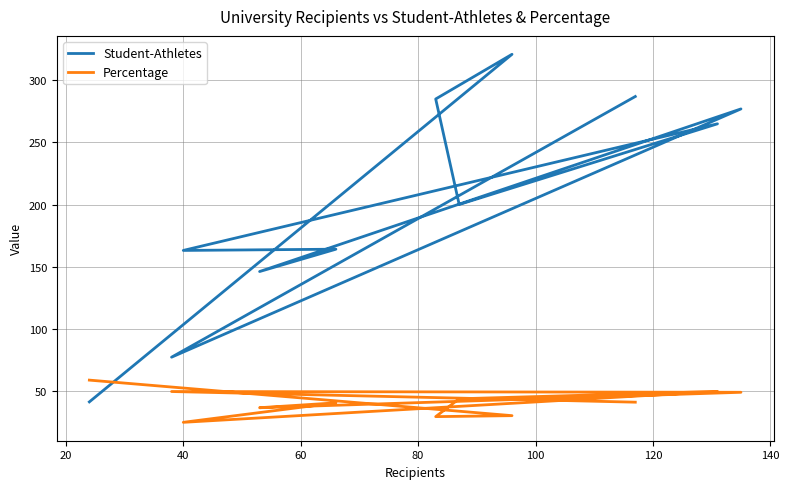

The Percentage series shows 49.4 at 120. True or false?

True